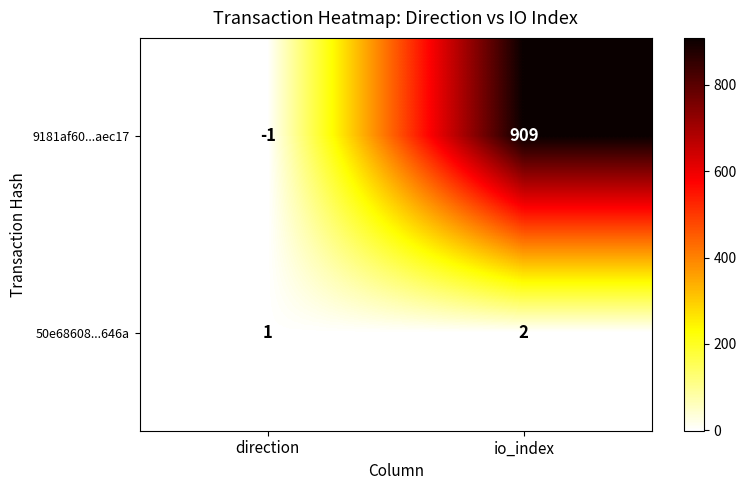

Which series has the largest total across all categories?

9181af60...aec17